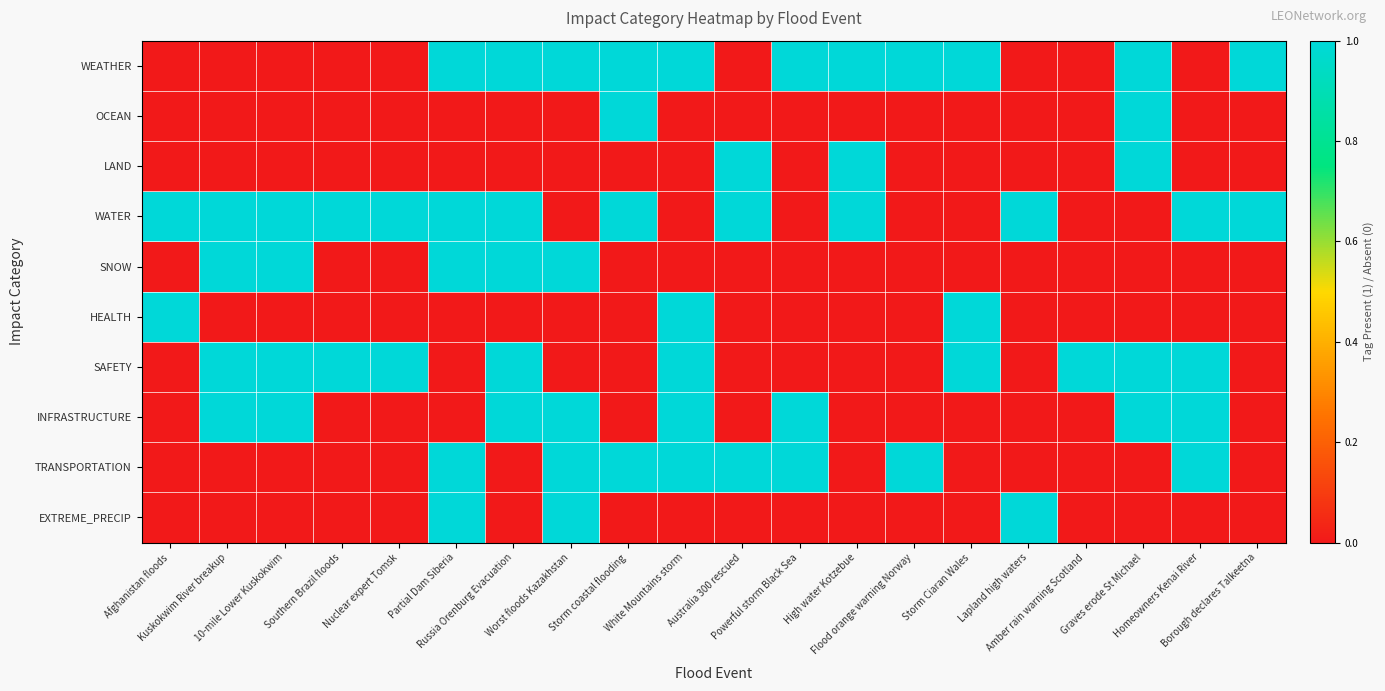

Which series has the largest range (max minus min)?

WEATHER